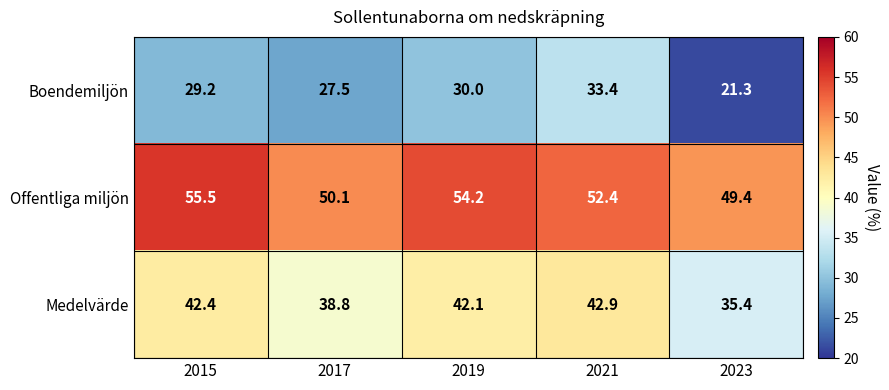

What is the maximum value for Boendemiljön?

33.4